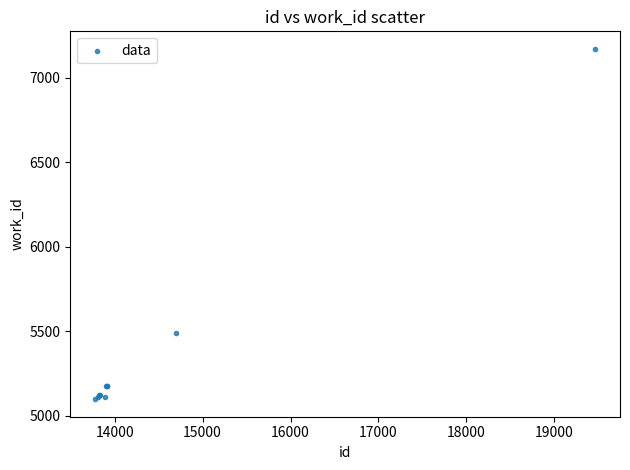

What Y value in the scatter plot is closest to 6134?

5489